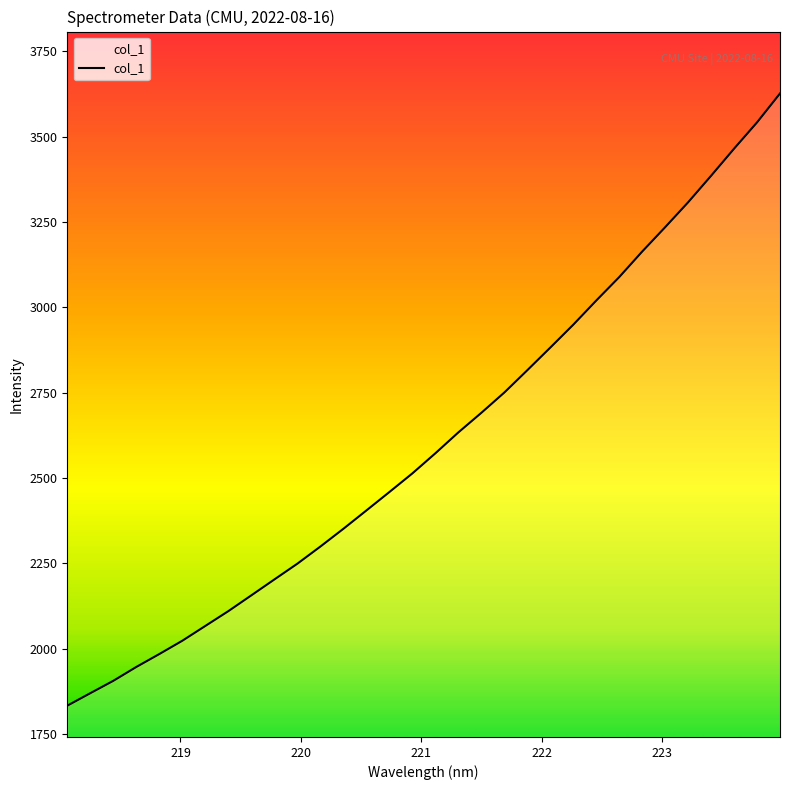

True or false: the data has more than 2 interior local peaks.

False